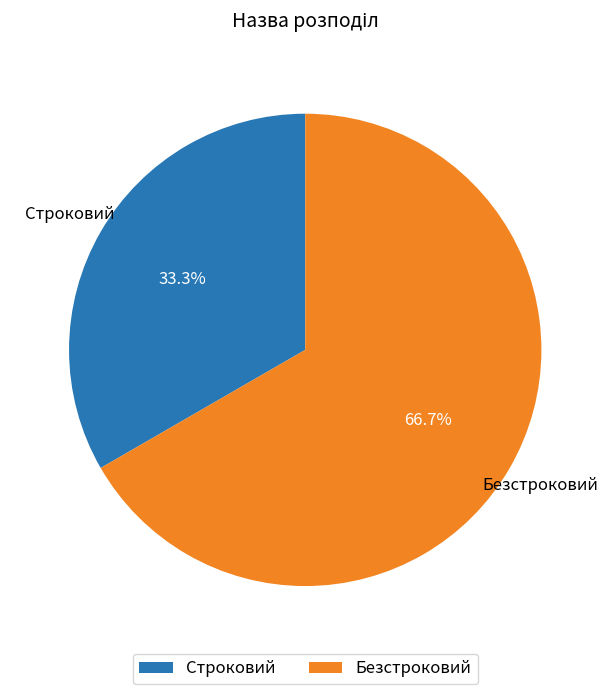

Approximately how many times larger is the value at Строковий compared to Безстроковий?

0.5